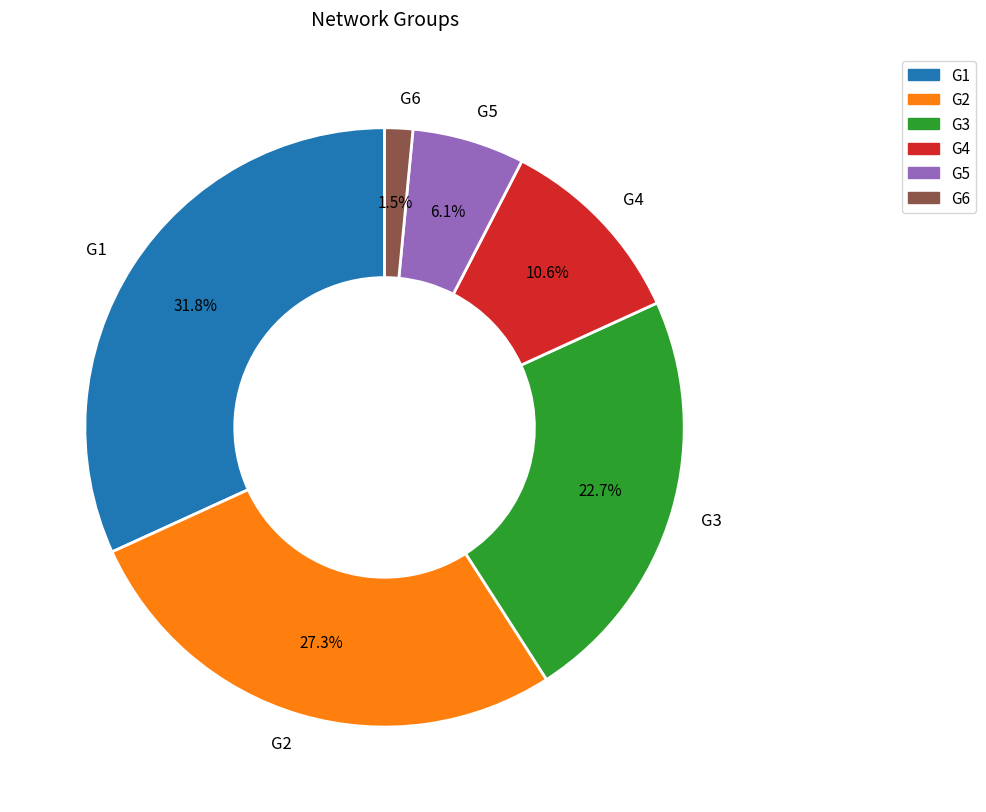

To the nearest percent, what is the difference between the largest and smallest slice percentages?

30%